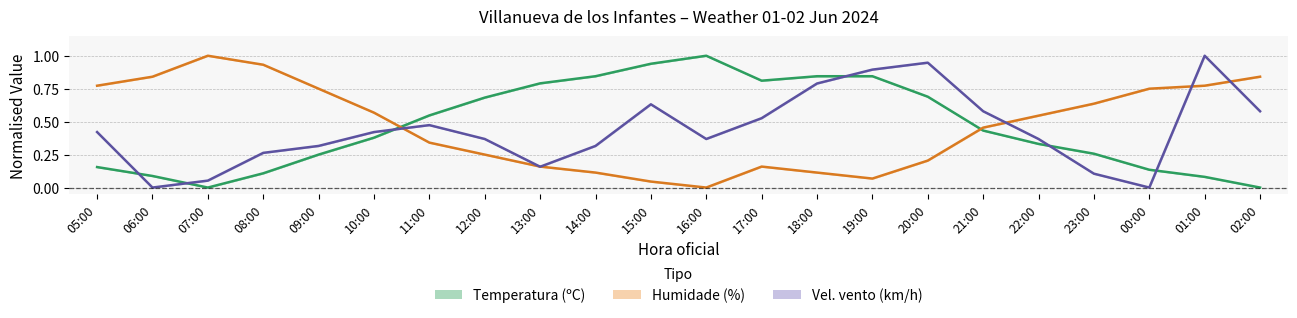

Reading right to left, list all the values displayed in this chart.

Temperatura: 02:00=0.0	01:00=0.1	00:00=0.1	23:00=0.3	22:00=0.3	21:00=0.4	20:00=0.7	19:00=0.8	18:00=0.8	17:00=0.8	16:00=1.0	15:00=0.9	14:00=0.8	13:00=0.8	12:00=0.7	11:00=0.5	10:00=0.4	09:00=0.2	08:00=0.1	07:00=0.0	06:00=0.1	05:00=0.2
Humidade: 02:00=0.8	01:00=0.8	00:00=0.7	23:00=0.6	22:00=0.5	21:00=0.5	20:00=0.2	19:00=0.1	18:00=0.1	17:00=0.2	16:00=0.0	15:00=0.0	14:00=0.1	13:00=0.2	12:00=0.2	11:00=0.3	10:00=0.6	09:00=0.7	08:00=0.9	07:00=1.0	06:00=0.8	05:00=0.8
Velocidade do vento: 02:00=0.6	01:00=1.0	00:00=0.0	23:00=0.1	22:00=0.4	21:00=0.6	20:00=0.9	19:00=0.9	18:00=0.8	17:00=0.5	16:00=0.4	15:00=0.6	14:00=0.3	13:00=0.2	12:00=0.4	11:00=0.5	10:00=0.4	09:00=0.3	08:00=0.3	07:00=0.1	06:00=0.0	05:00=0.4